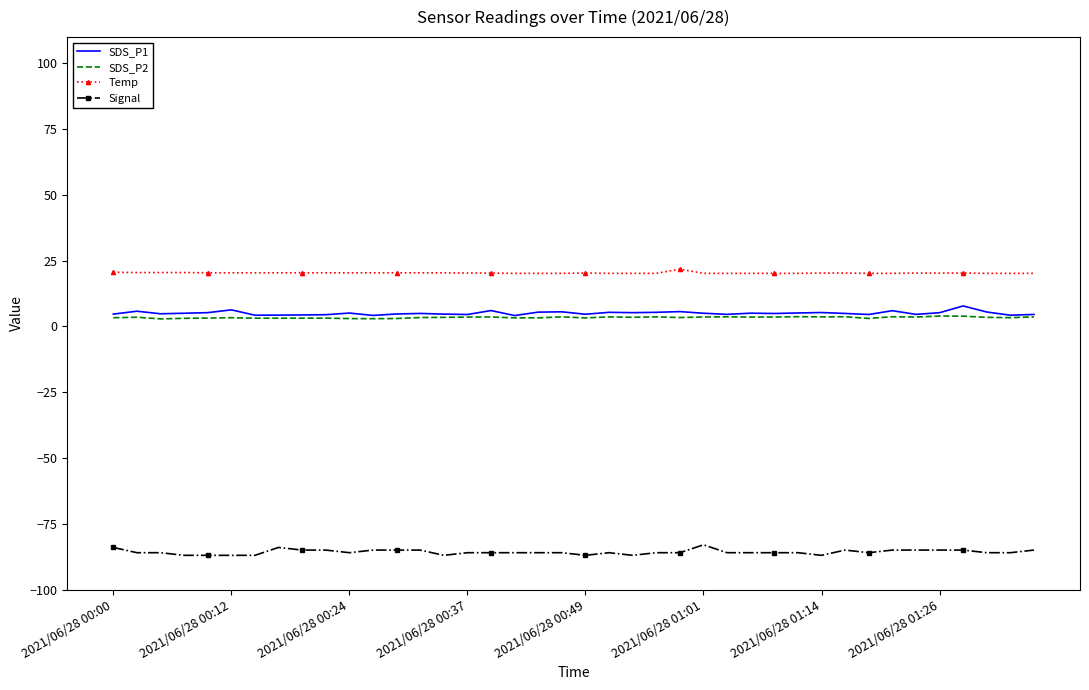

True or false: Signal and SDS_P1 intersect in this chart.

False